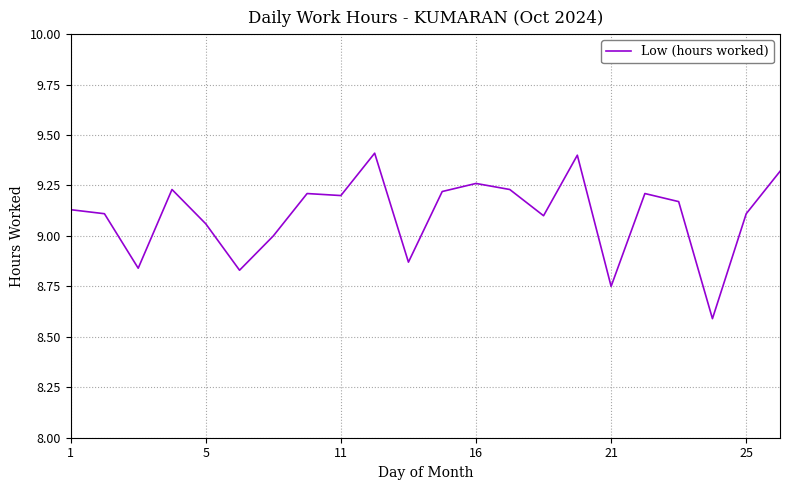

What is the minimum value shown in the chart?

8.6